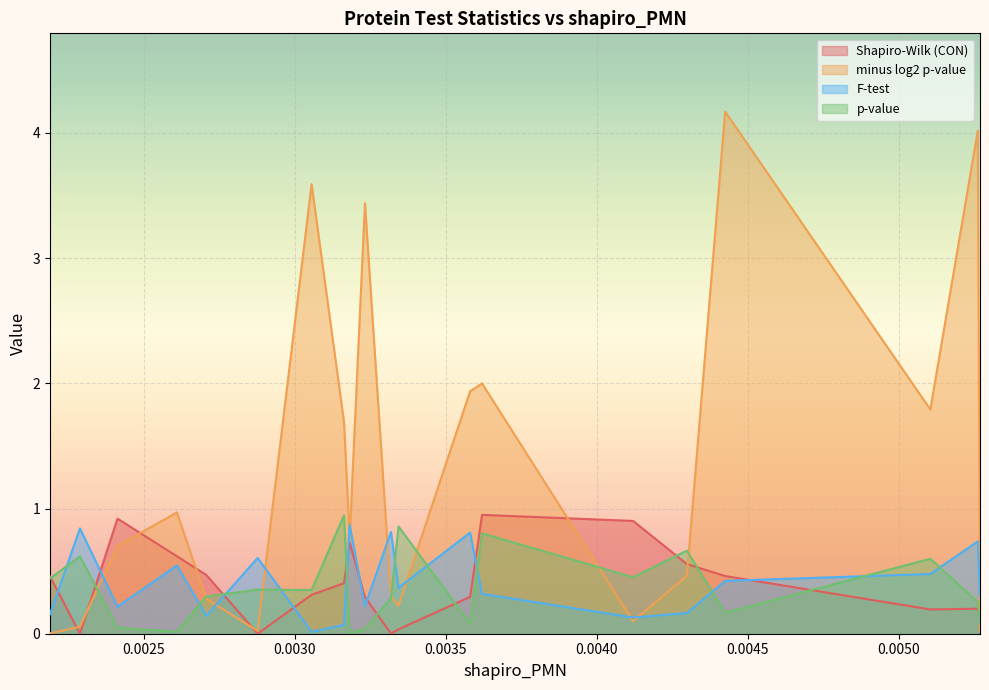

What is the difference between the highest and lowest values at 0.002610442?

1.0